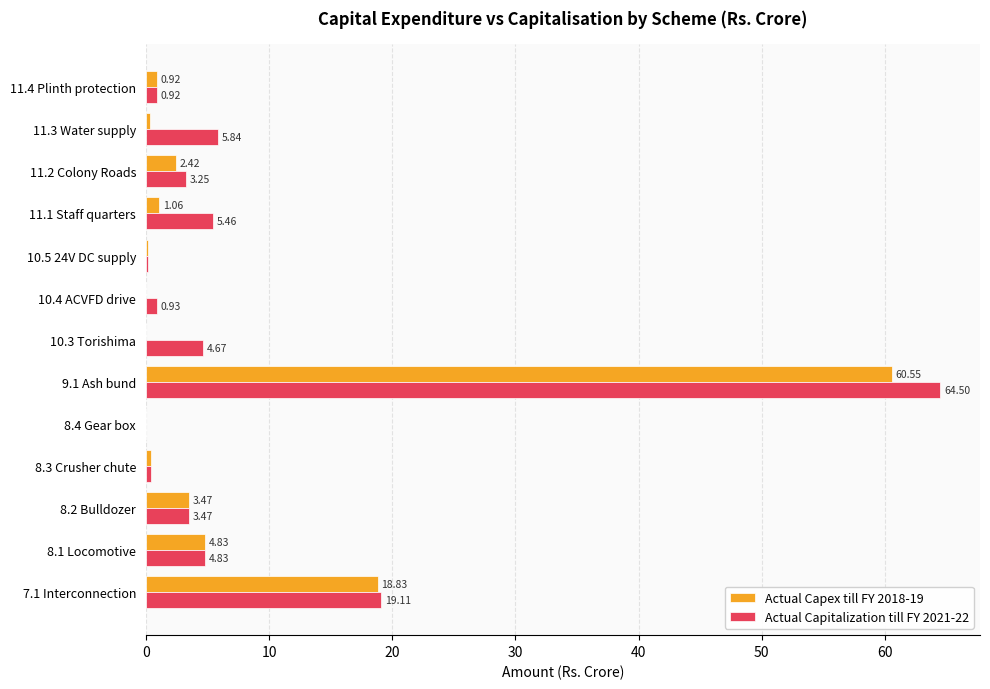

What is the sum of all Actual Capitalization till FY 2021-22 values?

113.5